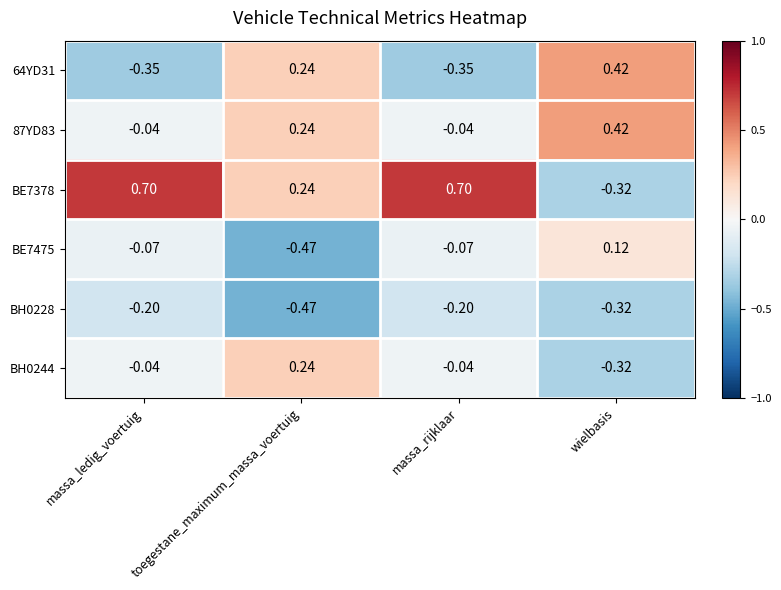

Which series has the largest total across all categories?

BE7378